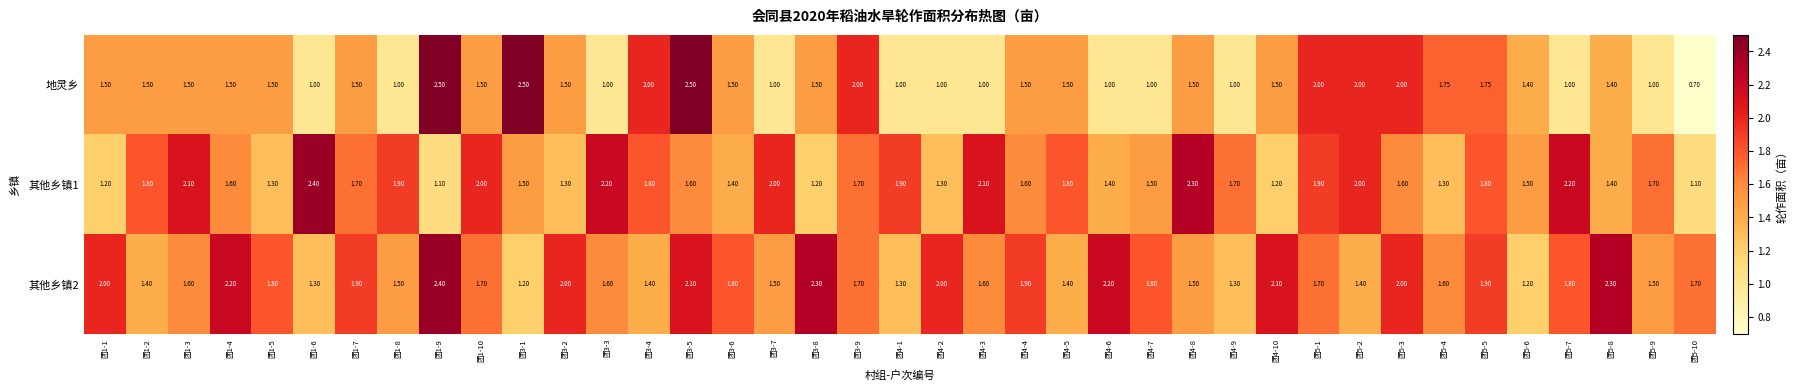

Which series has the largest range (max minus min)?

地灵乡